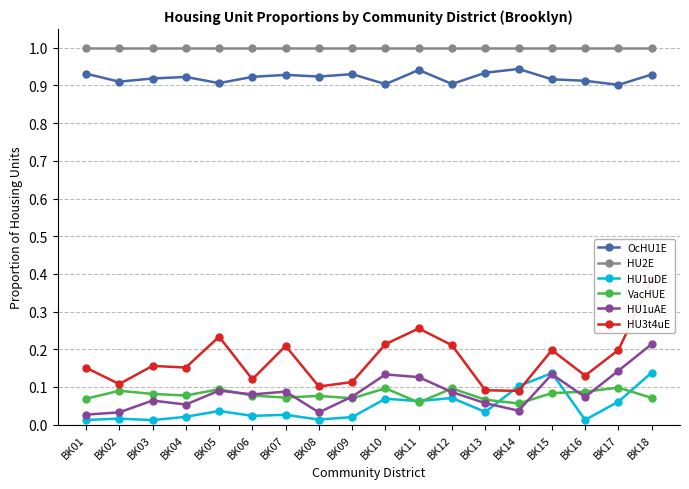

Which category has the highest value across all series?

BK01